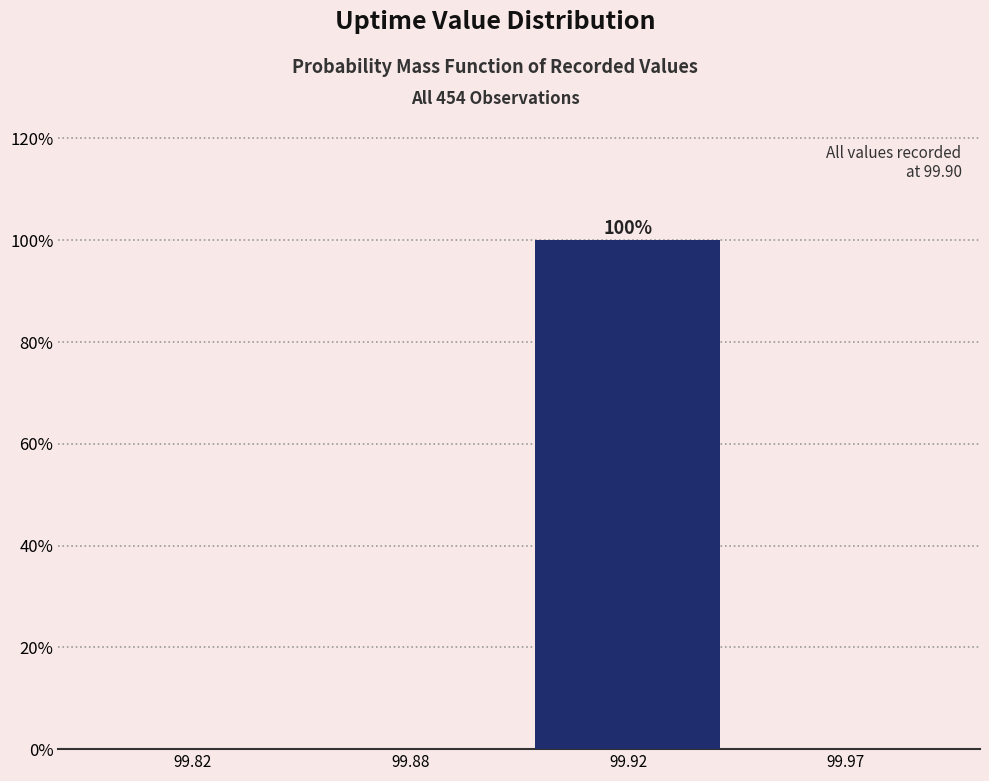

Reading left to right, what are all the values shown in this chart?

99.82=0	99.88=0	99.92=100	99.97=0